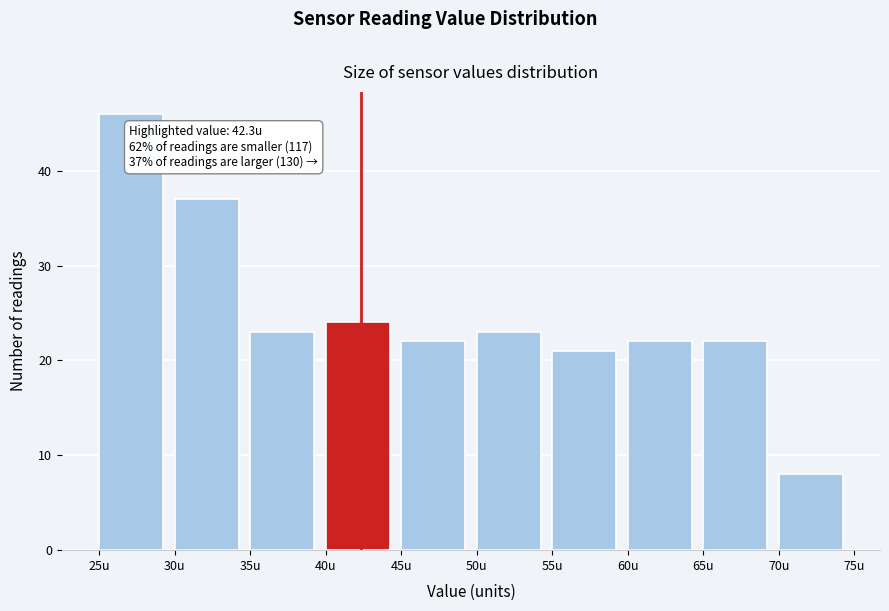

Over which range of the x-axis is the bar tallest?

25 to 30